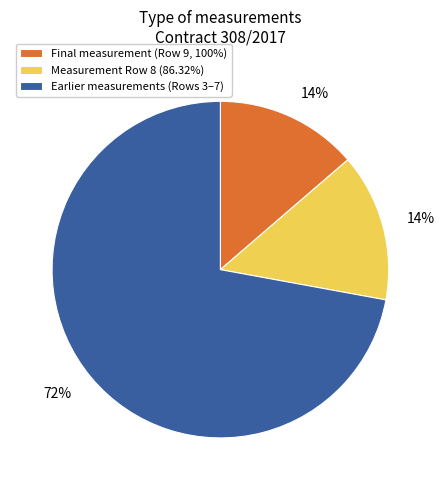

What is the largest slice in the pie chart?

Earlier measurements (Rows 3–7)